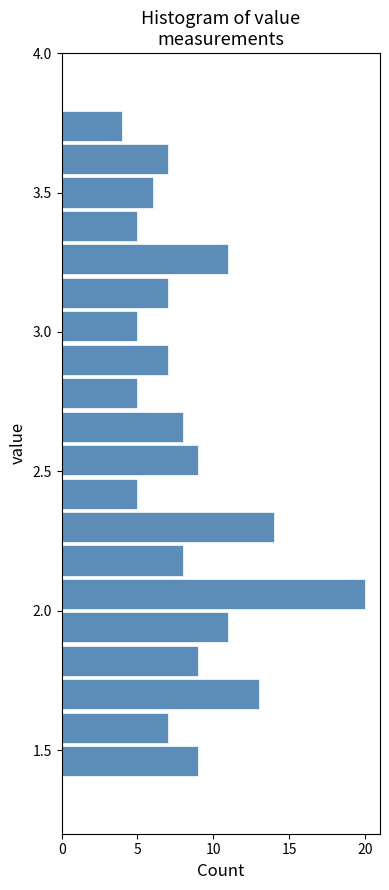

Read against the y-axis, roughly where is the centre of the longest bar?

2.05